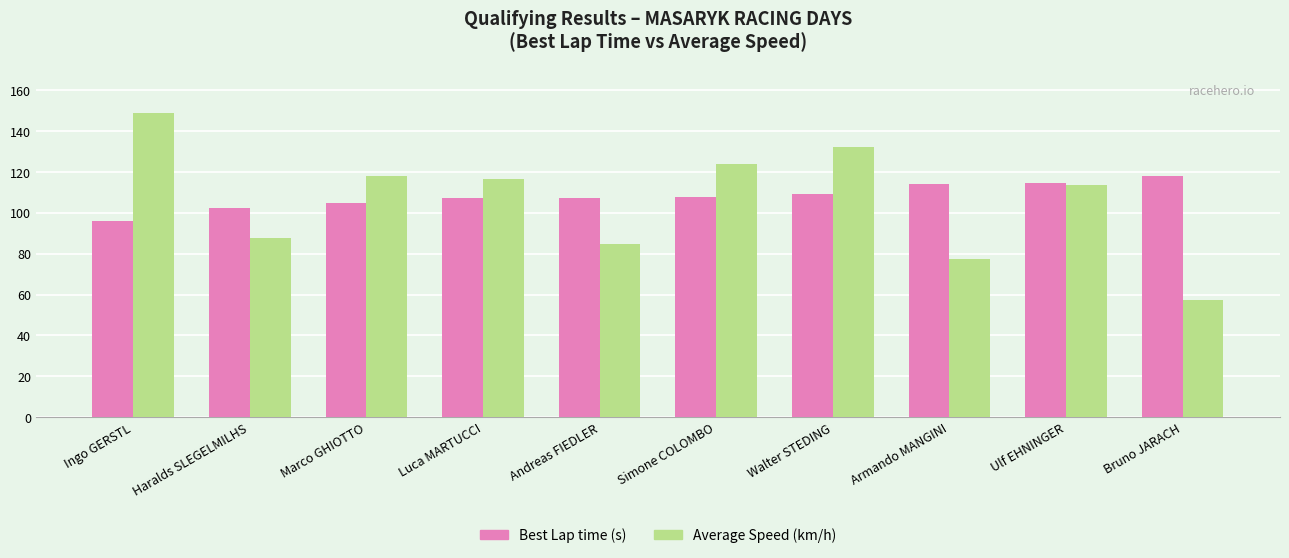

What position from the right is Bruno JARACH?

1